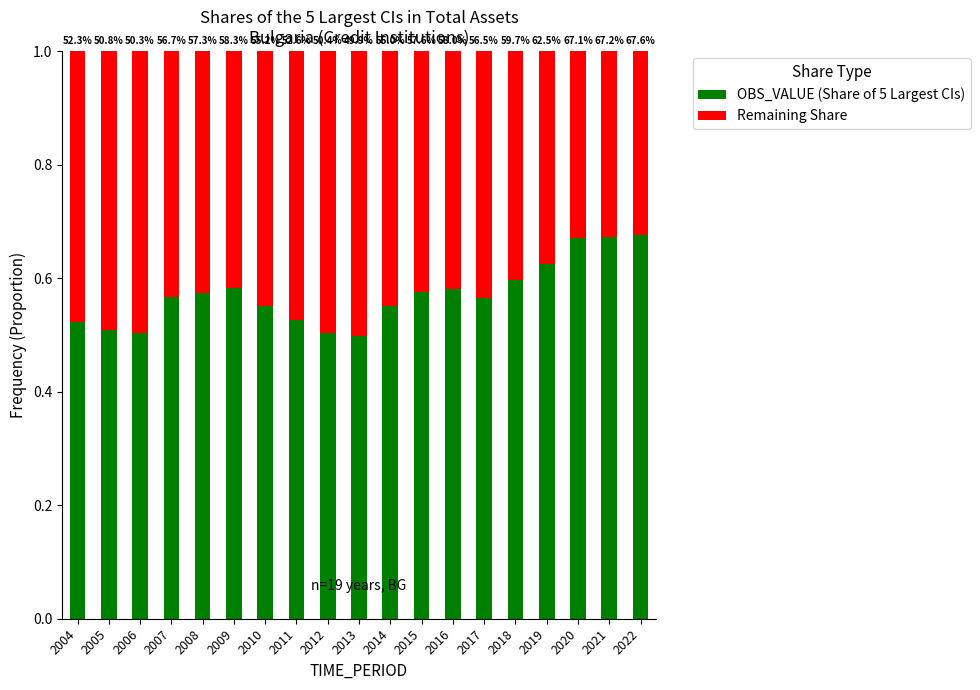

How many bars are there in total?

19